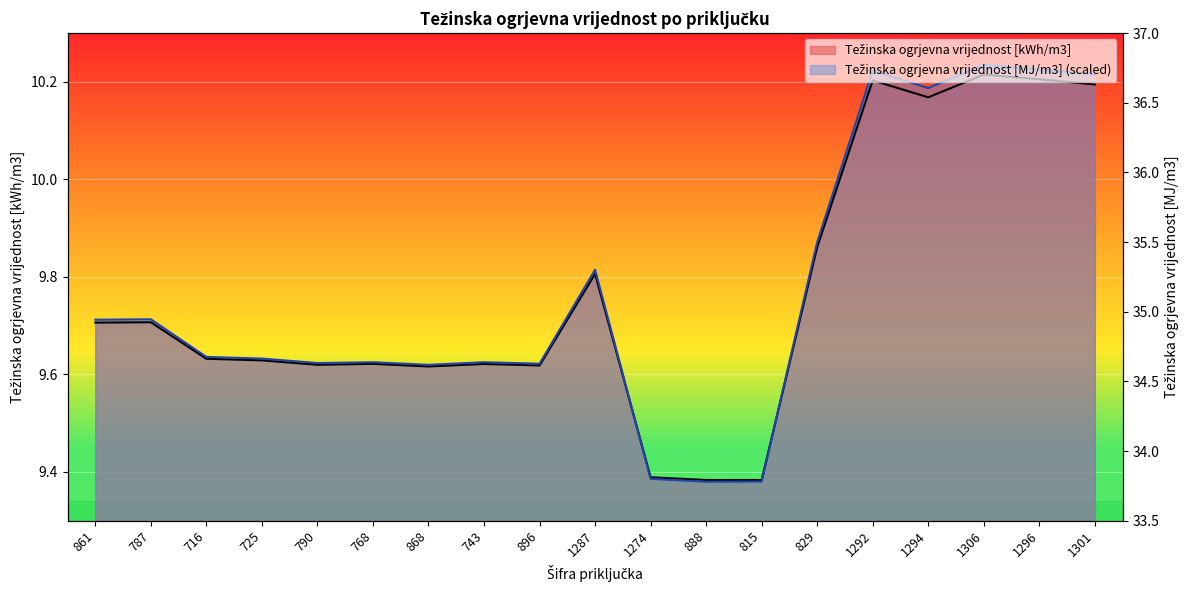

Which series has the largest range (max minus min)?

Težinska ogrjevna vrijednost [MJ/m3]